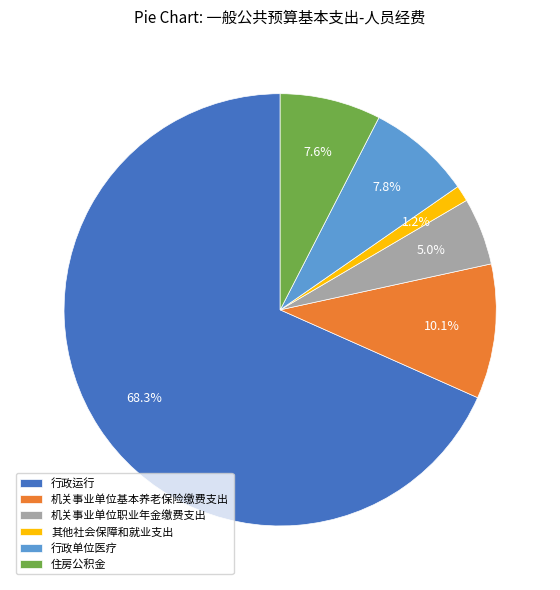

Approximately how many times larger is the value at 行政运行 compared to 机关事业单位基本养老保险缴费支出?

6.8